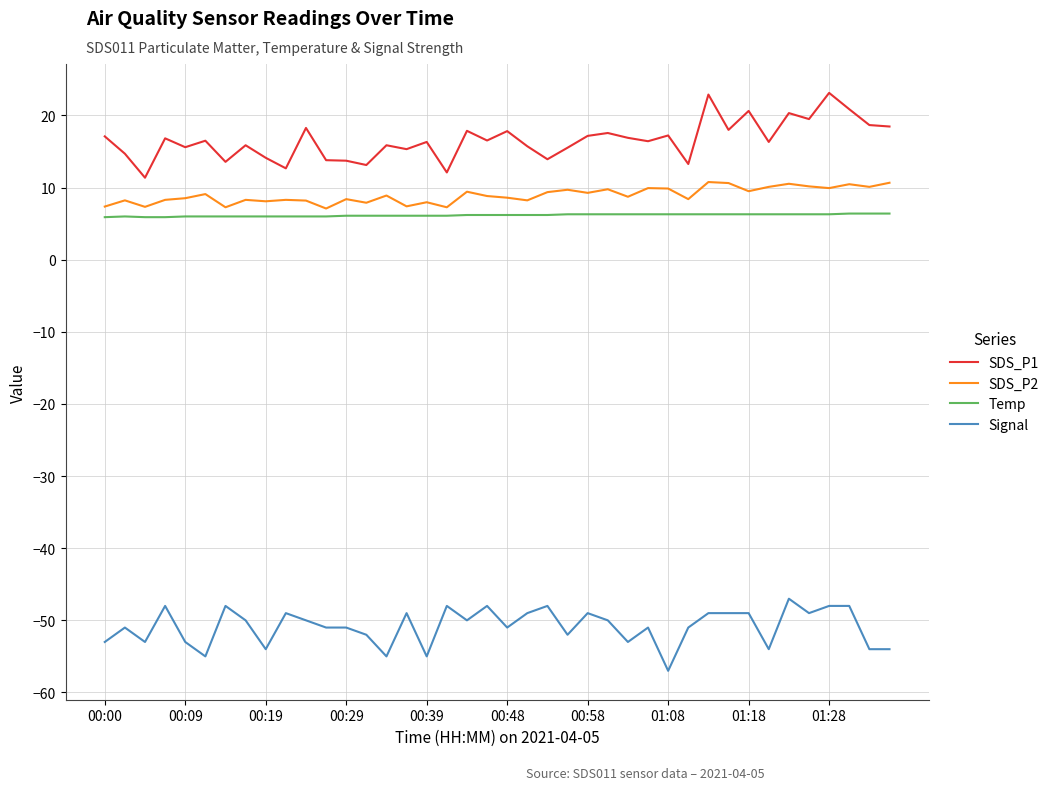

What is the maximum value shown in the chart?

23.1